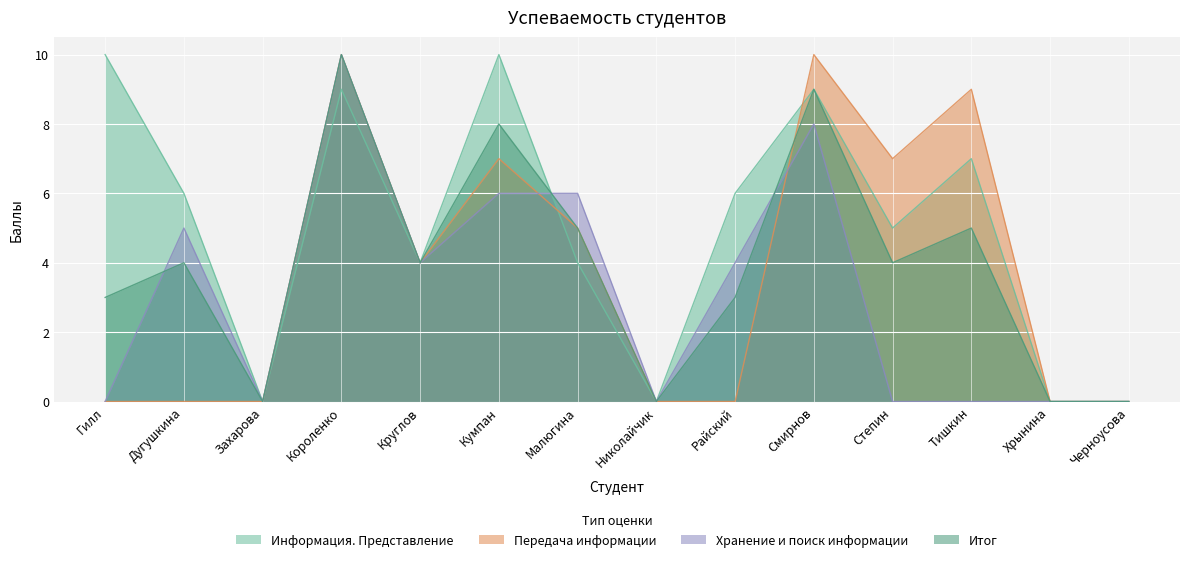

Between Малюгина and Райский, which series saw the biggest shift?

Передача информации